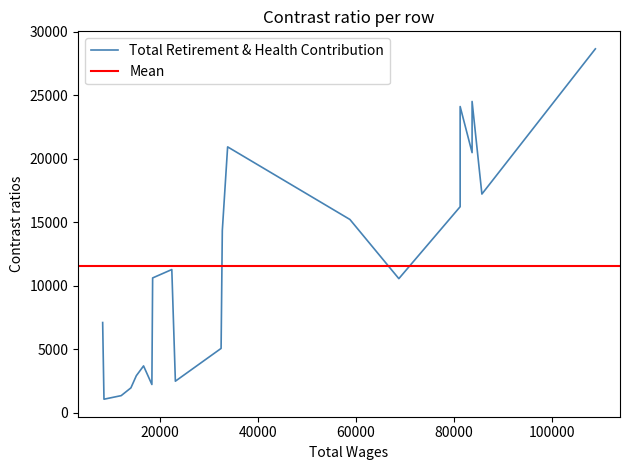

True or false: the data shows 19139 at 9.

False